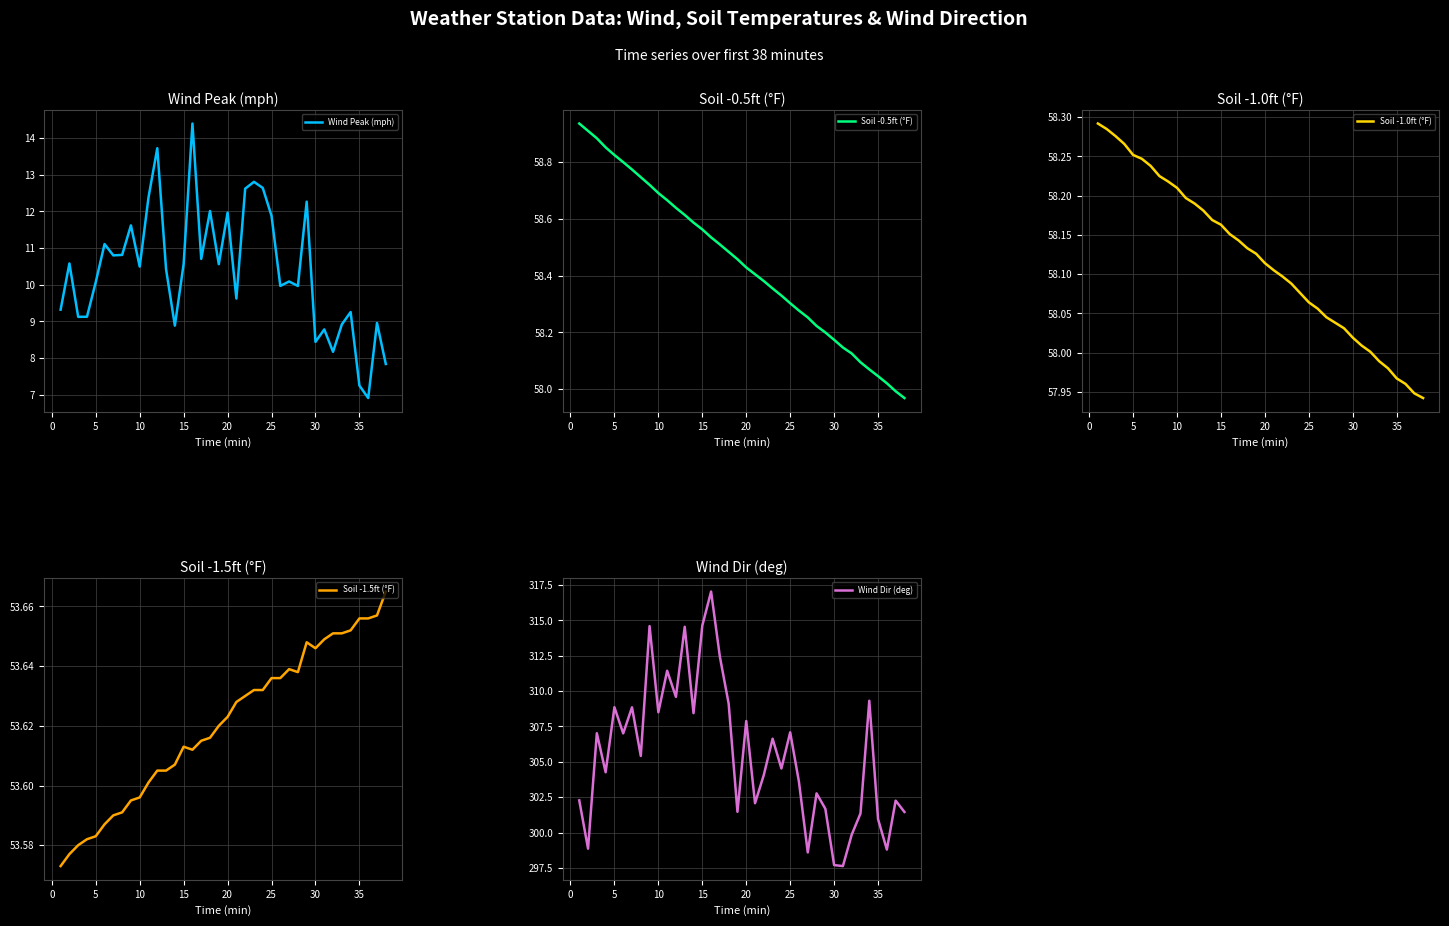

Reading left to right, extract all data points from this chart.

Wind Peak (mph): 9.3	10.6	9.1	9.1	10.1	11.1	10.8	10.8	11.6	10.5	12.4	13.7	10.4	8.9	10.6	14.4	10.7	12.0	10.6	12.0	9.6	12.6	12.8	12.6	11.9	10.0	10.1	10.0	12.3	8.4	8.8	8.2	8.9	9.3	7.3	6.9	9.0	7.8
Soil -0.5ft (°F): 58.9	58.9	58.9	58.9	58.8	58.8	58.8	58.7	58.7	58.7	58.7	58.6	58.6	58.6	58.6	58.5	58.5	58.5	58.5	58.4	58.4	58.4	58.4	58.3	58.3	58.3	58.3	58.2	58.2	58.2	58.1	58.1	58.1	58.1	58.0	58.0	58.0	58.0
Soil -1.0ft (°F): 58.3	58.3	58.3	58.3	58.3	58.2	58.2	58.2	58.2	58.2	58.2	58.2	58.2	58.2	58.2	58.2	58.1	58.1	58.1	58.1	58.1	58.1	58.1	58.1	58.1	58.1	58.0	58.0	58.0	58.0	58.0	58.0	58.0	58.0	58.0	58.0	57.9	57.9
Soil -1.5ft (°F): 53.6	53.6	53.6	53.6	53.6	53.6	53.6	53.6	53.6	53.6	53.6	53.6	53.6	53.6	53.6	53.6	53.6	53.6	53.6	53.6	53.6	53.6	53.6	53.6	53.6	53.6	53.6	53.6	53.6	53.6	53.6	53.7	53.7	53.7	53.7	53.7	53.7	53.7
Wind Dir (deg): 302.3	298.9	307.0	304.3	308.9	307.0	308.9	305.4	314.6	308.5	311.4	309.6	314.5	308.4	314.6	317.0	312.4	309.1	301.5	307.9	302.1	304.1	306.6	304.5	307.1	303.6	298.6	302.8	301.7	297.7	297.6	299.9	301.4	309.3	300.9	298.8	302.3	301.5